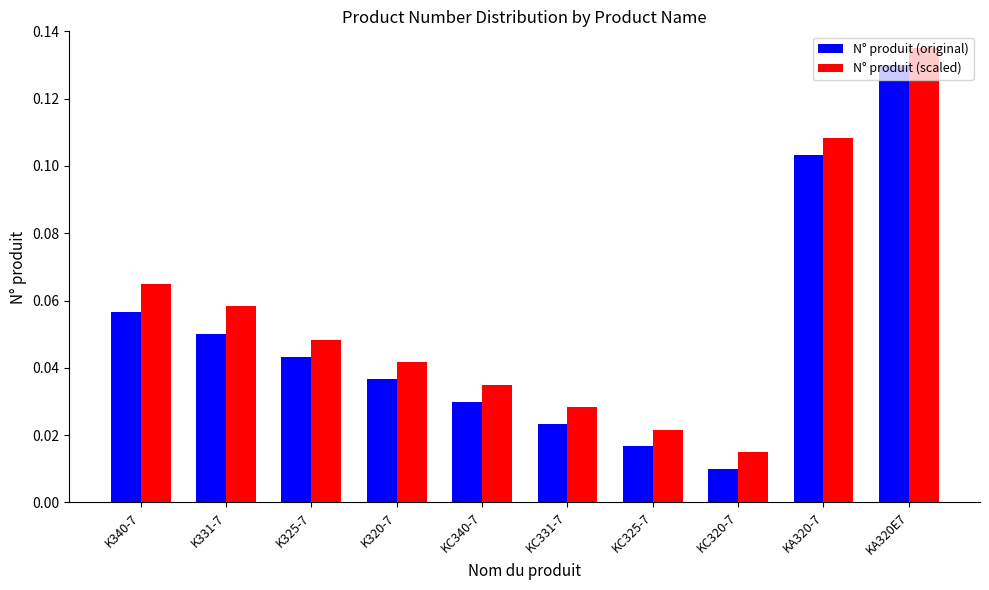

What are all the series names shown in the legend?

N° produit (original), N° produit (scaled)